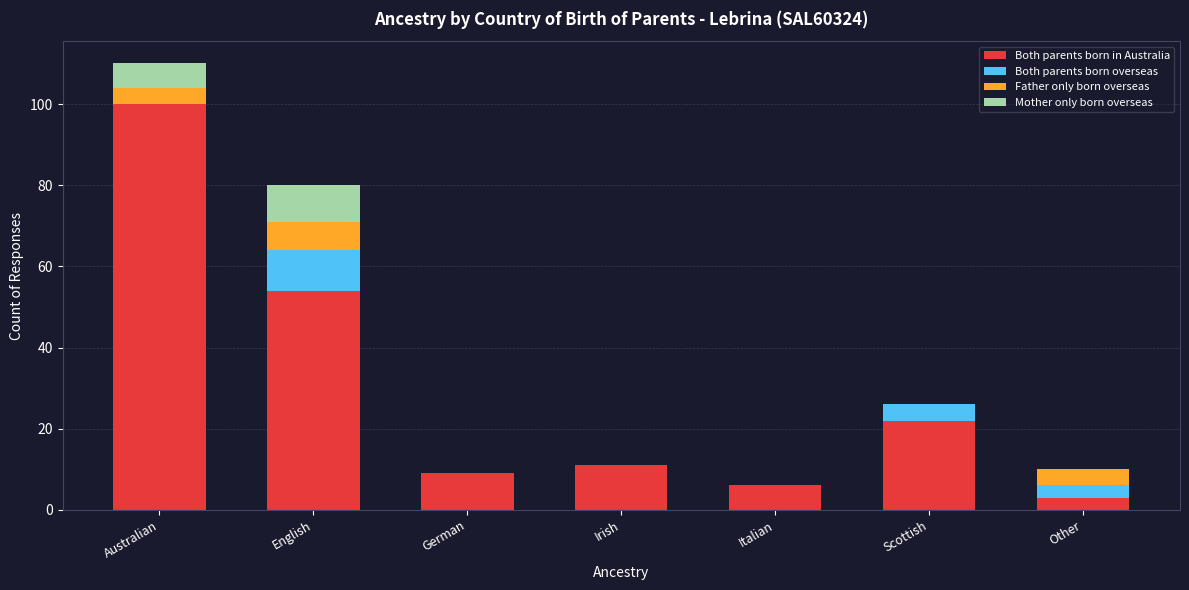

Reading left to right, what are the values for Both parents born in Australia?

Australian=100	English=54	German=9	Irish=11	Italian=6	Scottish=22	Other=3